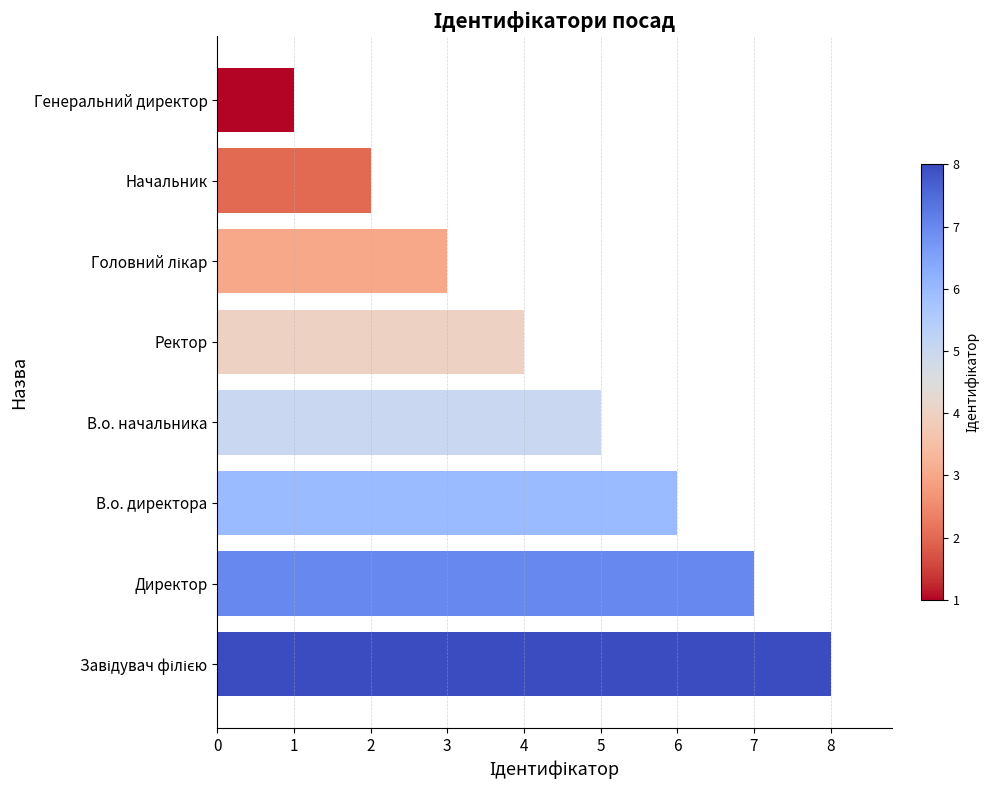

Approximately how many times larger is the value at В.о. директора compared to В.о. начальника?

1.2